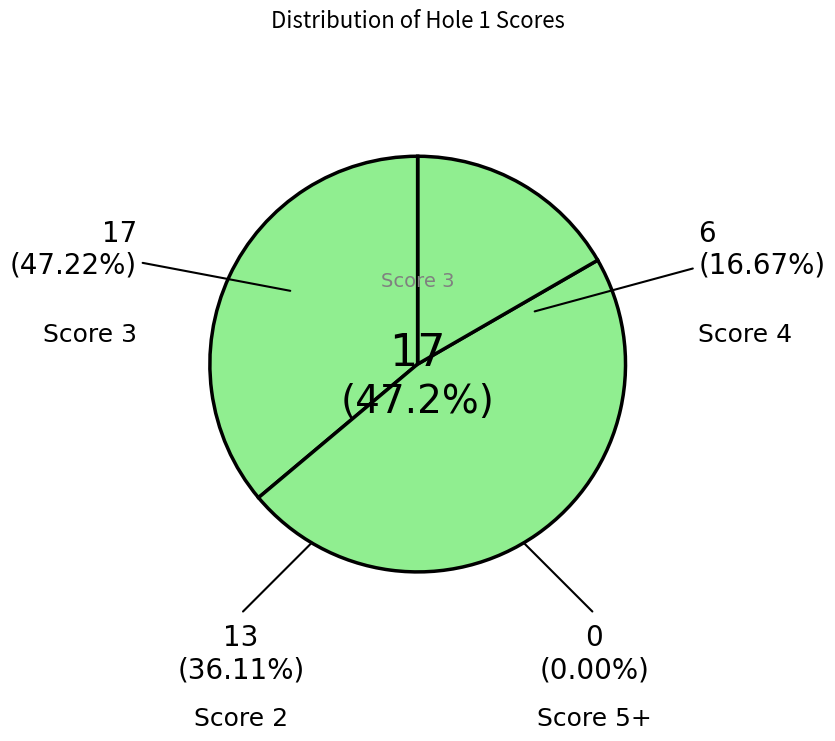

True or false: Score 5+ accounts for 16% of the total.

False